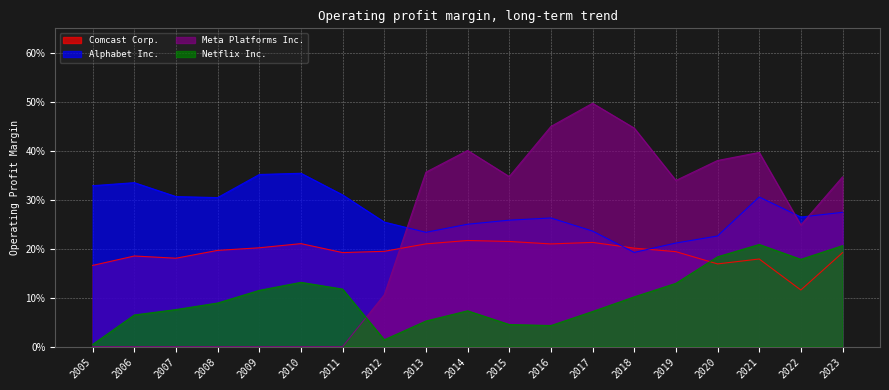

What are all the series names shown in the legend?

Comcast Corp., Alphabet Inc., Meta Platforms Inc., Netflix Inc.